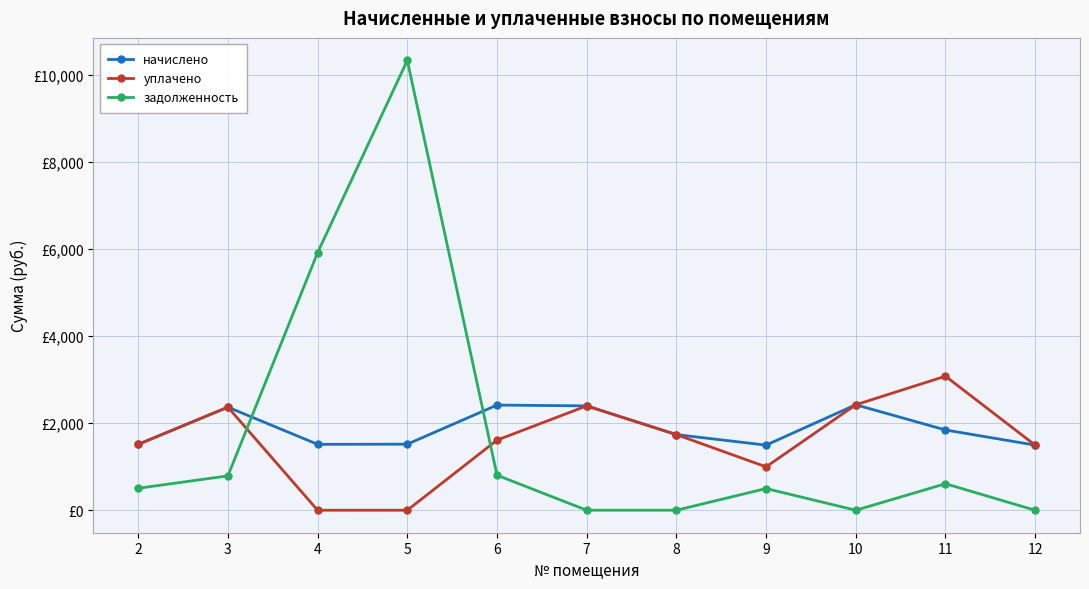

After their last crossing, which series has the higher values: задолженность or уплачено?

уплачено